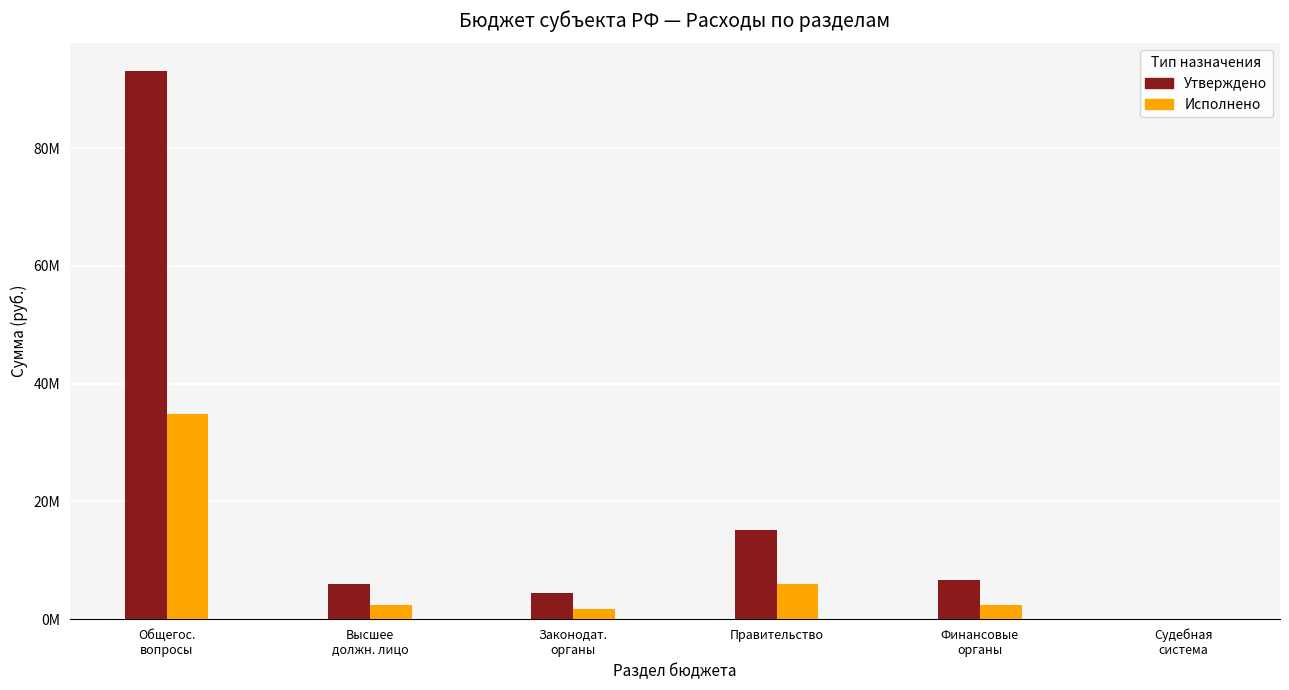

List the labels in order of Исполнено value, smallest first.

Судебная
система, Законодат.
органы, Высшее
должн. лицо, Финансовые
органы, Правительство, Общегос.
вопросы